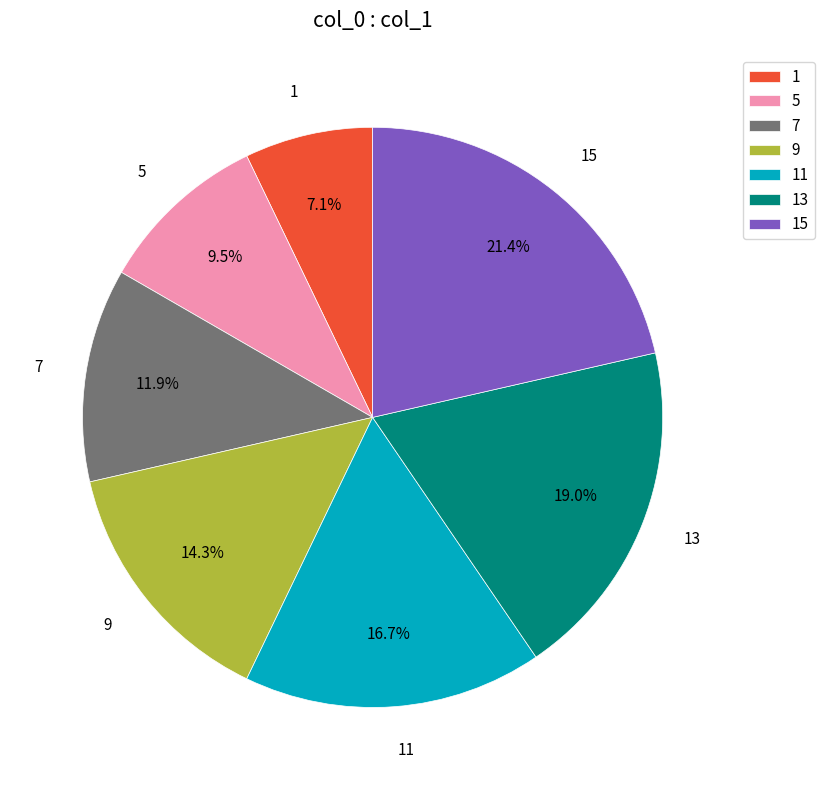

Rank the categories by value from highest to lowest.

15, 13, 11, 9, 7, 5, 1